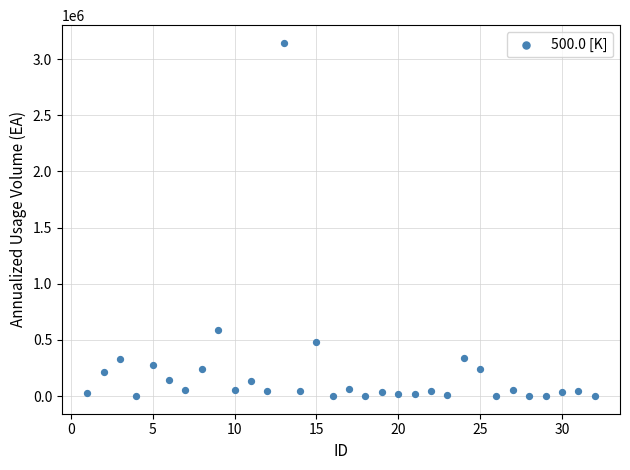

What Y value in the scatter plot is closest to 1572528?

584470